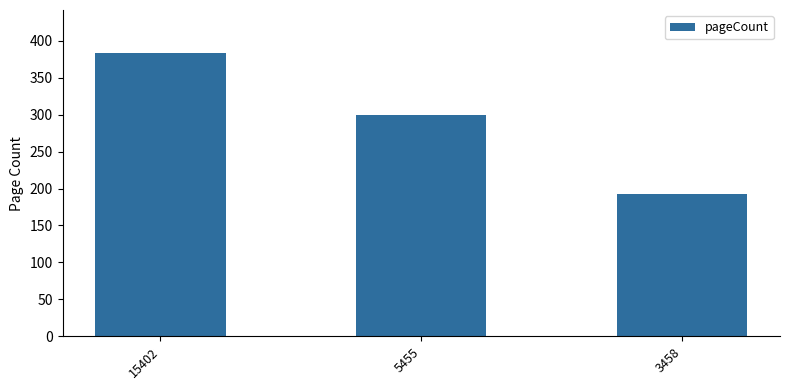

List the labels in order of value, largest first.

15402, 5455, 3458